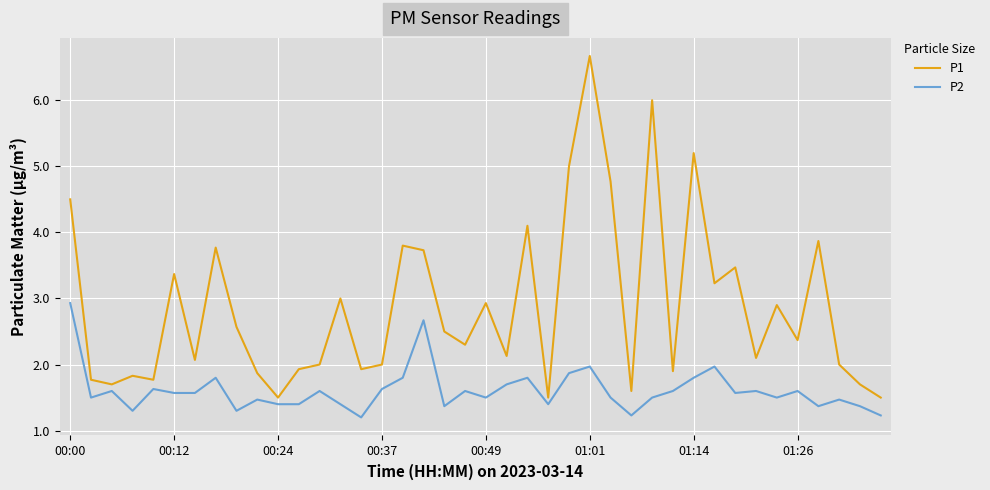

What is the maximum value shown in the chart?

6.7